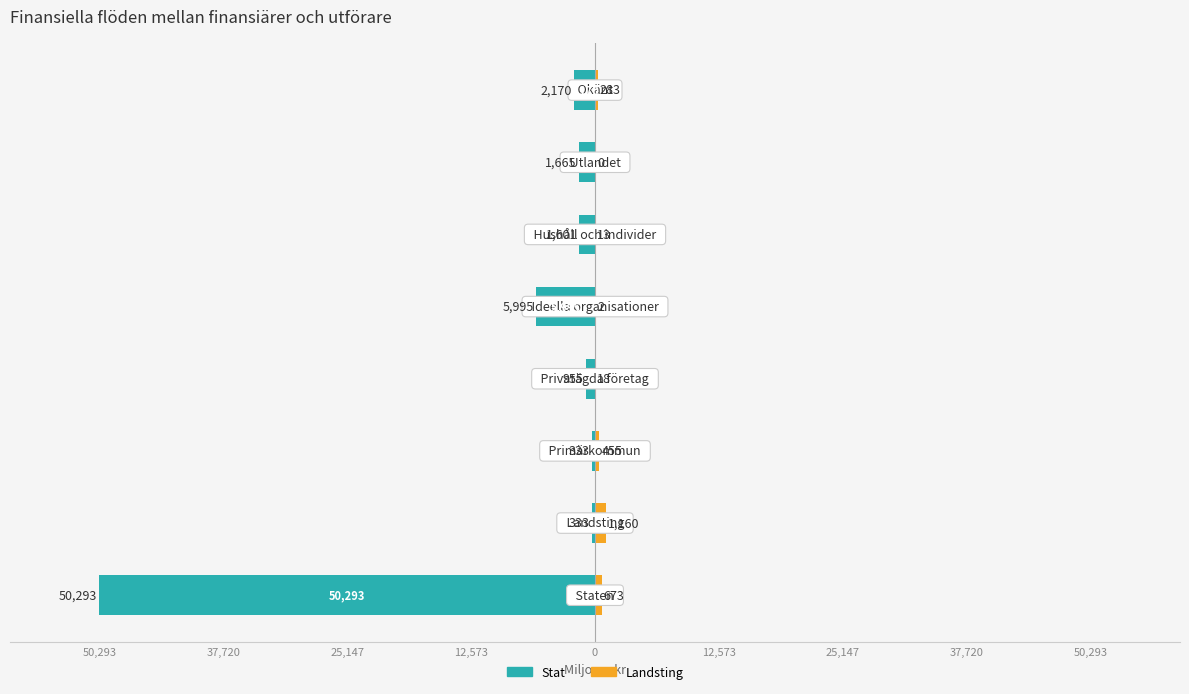

Does the chart contain any negative values?

Yes